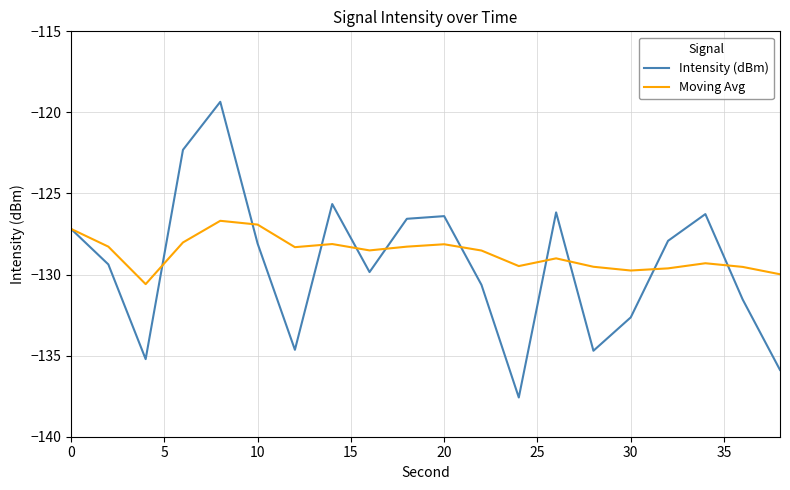

Which series has the largest range (max minus min)?

Intensity (dBm)